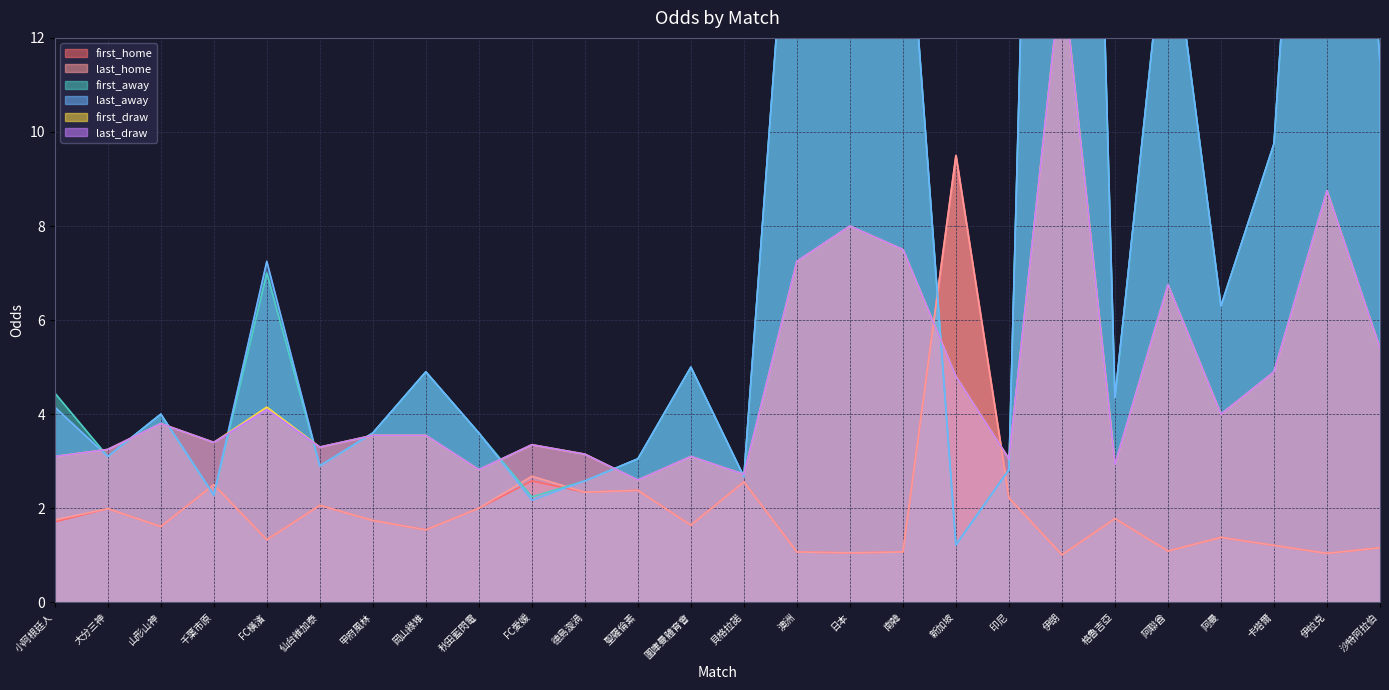

Reading left to right, list all the values displayed in this chart.

first_home: 1.7	2.0	1.6	2.5	1.3	2.1	1.7	1.5	2.0	2.6	2.3	2.4	1.6	2.6	1.1	1.1	1.1	9.5	2.2	1.0	1.8	1.1	1.4	1.2	1.0	1.2
last_home: 1.8	2.0	1.6	2.5	1.3	2.1	1.7	1.5	2.0	2.7	2.3	2.4	1.6	2.6	1.1	1.1	1.1	9.5	2.2	1.0	1.8	1.1	1.4	1.2	1.0	1.2
first_away: 4.5	3.1	4.0	2.3	7.0	2.9	3.6	4.9	3.6	2.2	2.6	3.0	5.0	2.7	18.0	20.0	16.5	1.2	2.8	45.0	4.3	15.0	6.3	9.8	27.0	11.5
last_away: 4.2	3.1	4.0	2.3	7.2	2.9	3.6	4.9	3.6	2.2	2.6	3.0	5.0	2.7	18.0	20.0	16.5	1.2	2.8	45.0	4.3	15.0	6.3	9.8	27.0	11.5
first_draw: 3.1	3.2	3.8	3.4	4.2	3.3	3.5	3.5	2.8	3.4	3.1	2.6	3.1	2.7	7.2	8.0	7.5	4.8	3.0	13.5	2.9	6.8	4.0	4.9	8.8	5.4
last_draw: 3.1	3.2	3.8	3.4	4.1	3.3	3.5	3.5	2.8	3.4	3.1	2.6	3.1	2.7	7.2	8.0	7.5	4.8	3.0	13.5	2.9	6.8	4.0	4.9	8.8	5.4